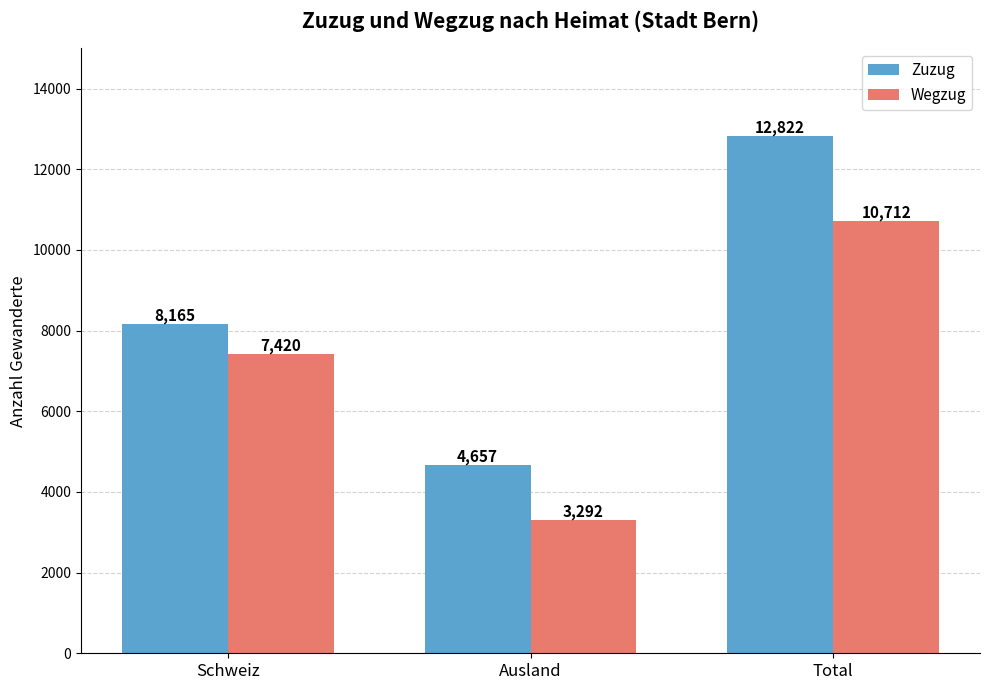

What is the total value across all series at Total?

23534